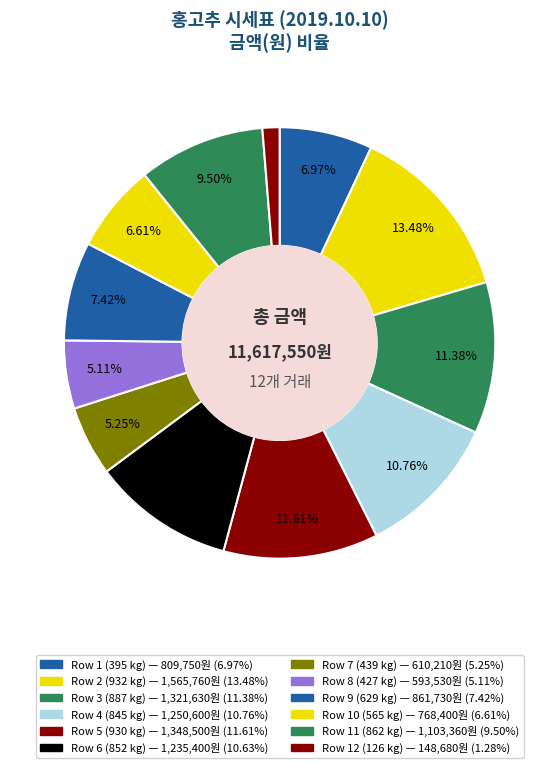

Count the number of slices in the pie.

12